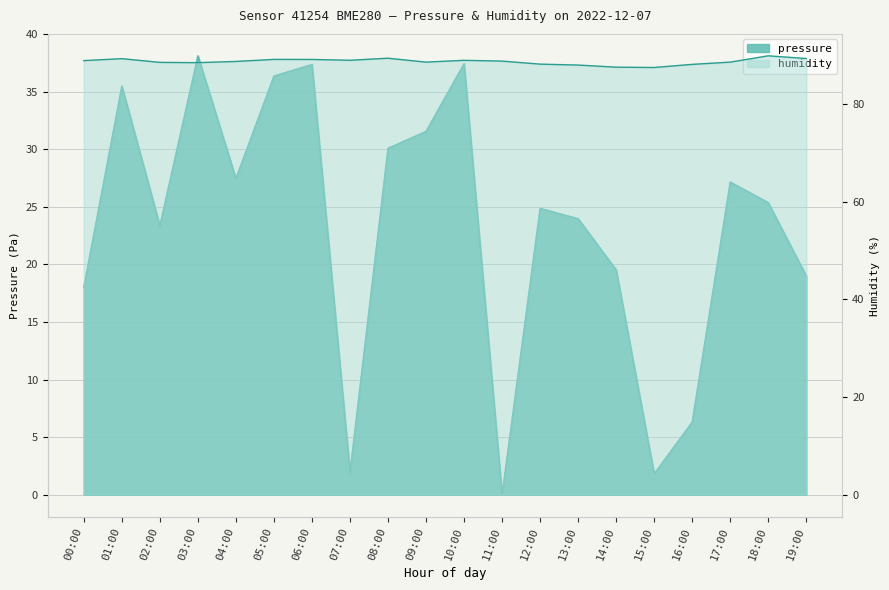

What is the average value of the humidity series?

88.7